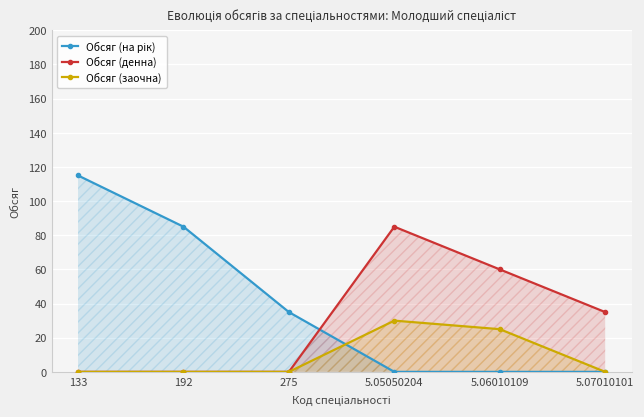

What is the difference between the highest and lowest values at 133?

115